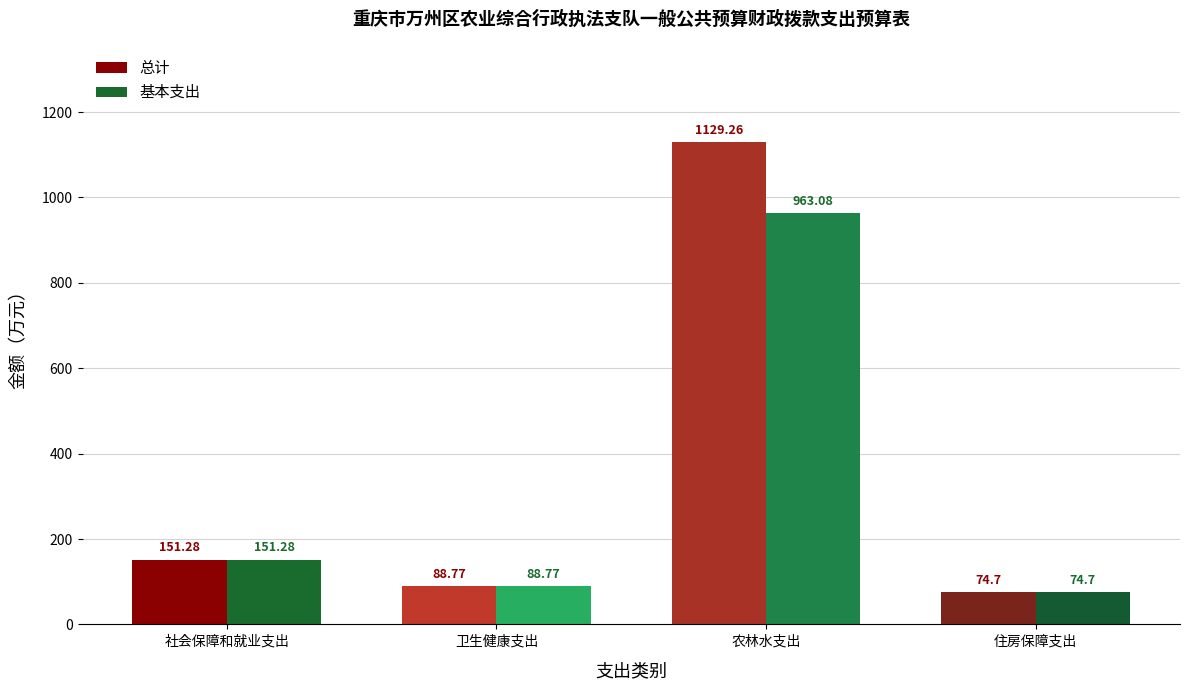

List the series in order of their overall mean, highest first.

总计, 基本支出